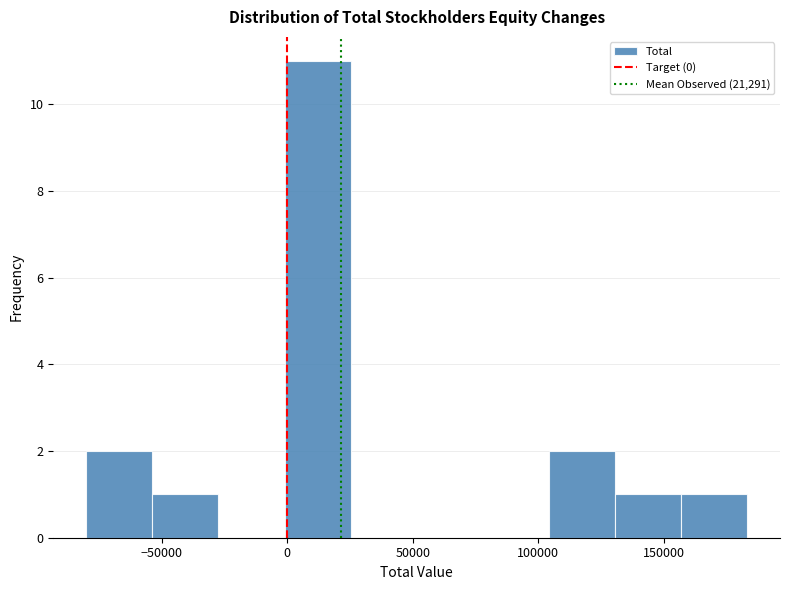

Reading left to right, transcribe this chart: for each bar, give the range it covers on the x-axis and its height. Neither the bar edges nor the heights are printed on the chart, so give them approximately, as read against the axes.

-80000 to -55000: 2
-55000 to -25000: 1
-25000 to 0: 0
0 to 25000: 11
25000 to 50000: 0
50000 to 80000: 0
80000 to 105000: 0
105000 to 130000: 2
130000 to 155000: 1
155000 to 185000: 1